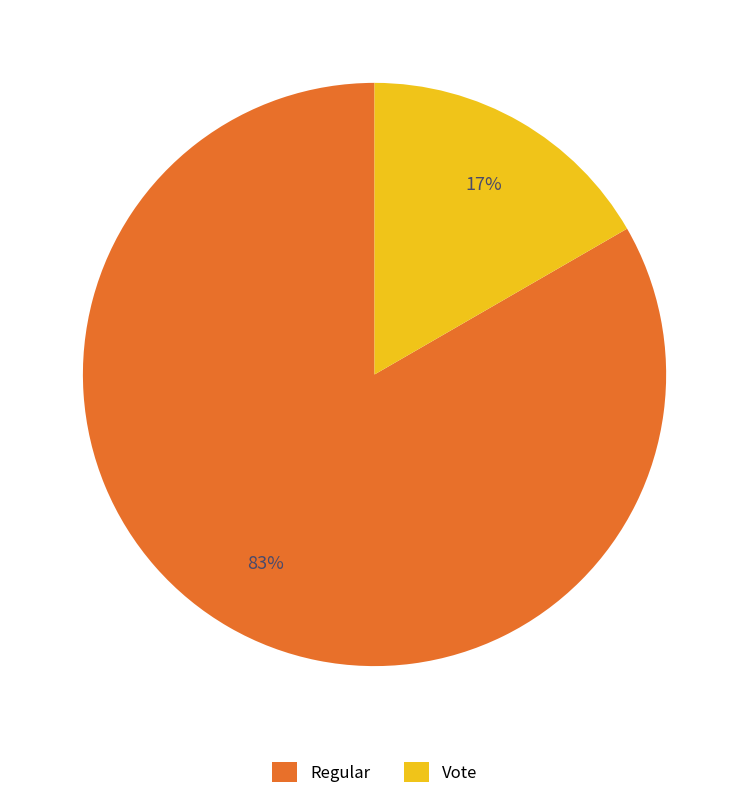

To the nearest percent, what is the combined percentage of Regular and Vote?

100%